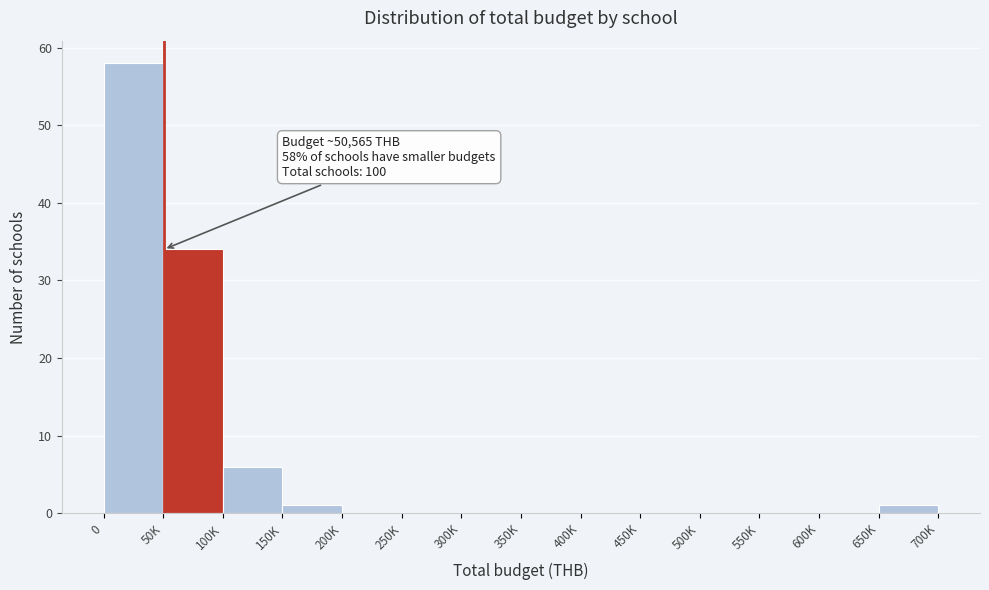

Reading right to left, transcribe all the data shown in this chart.

650K=1	600K=0	550K=0	500K=0	450K=0	400K=0	350K=0	300K=0	250K=0	200K=0	150K=1	100K=6	50K=34	0=58